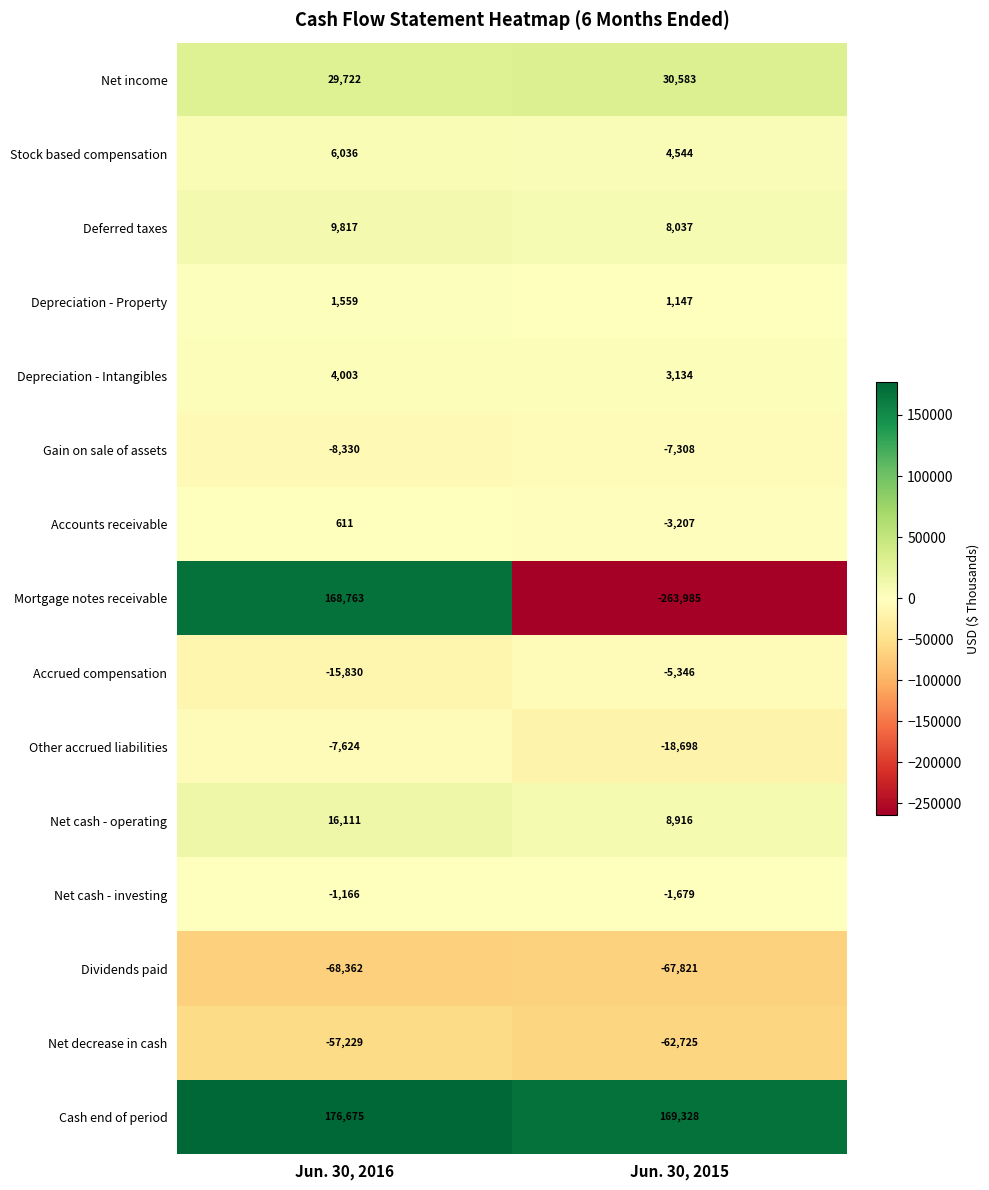

What is the difference between the maximum and minimum values in the Accounts receivable series?

3818